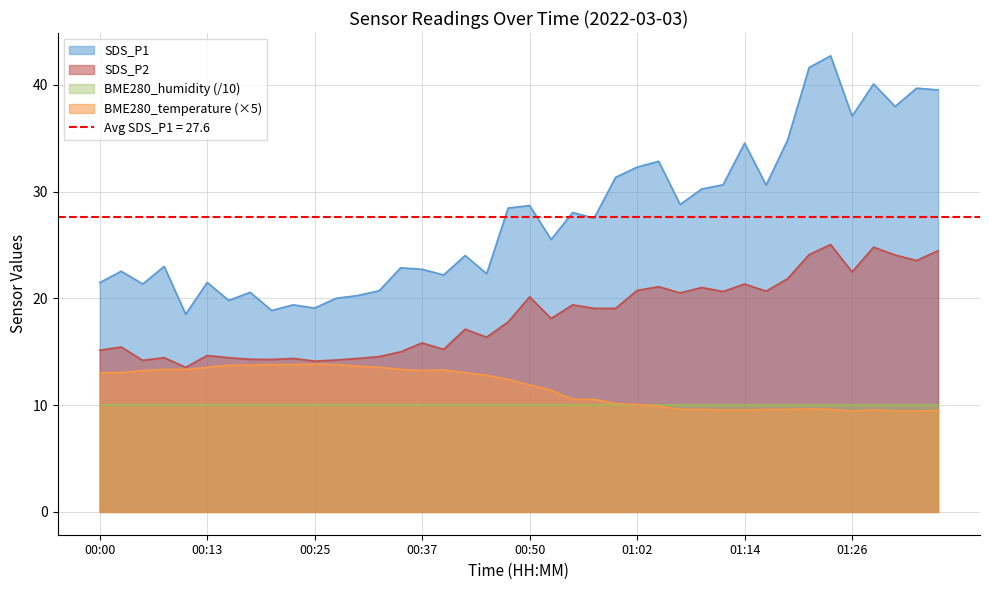

The BME280_temperature series shows 13.6 at 00:13. True or false?

True